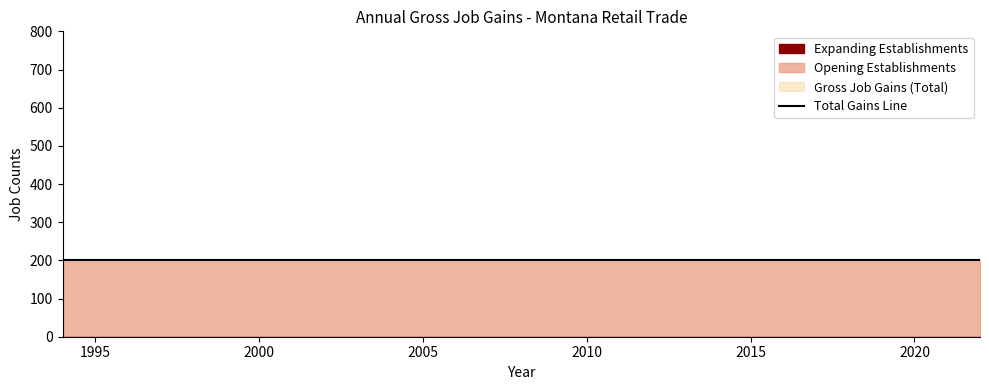

True or false: Opening Establishments has more than 2 interior local peaks.

False